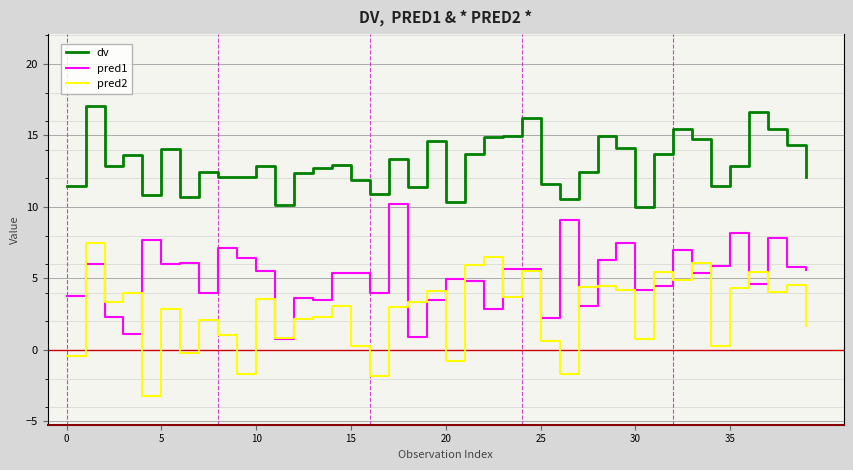

What is the smallest value displayed?

-3.2